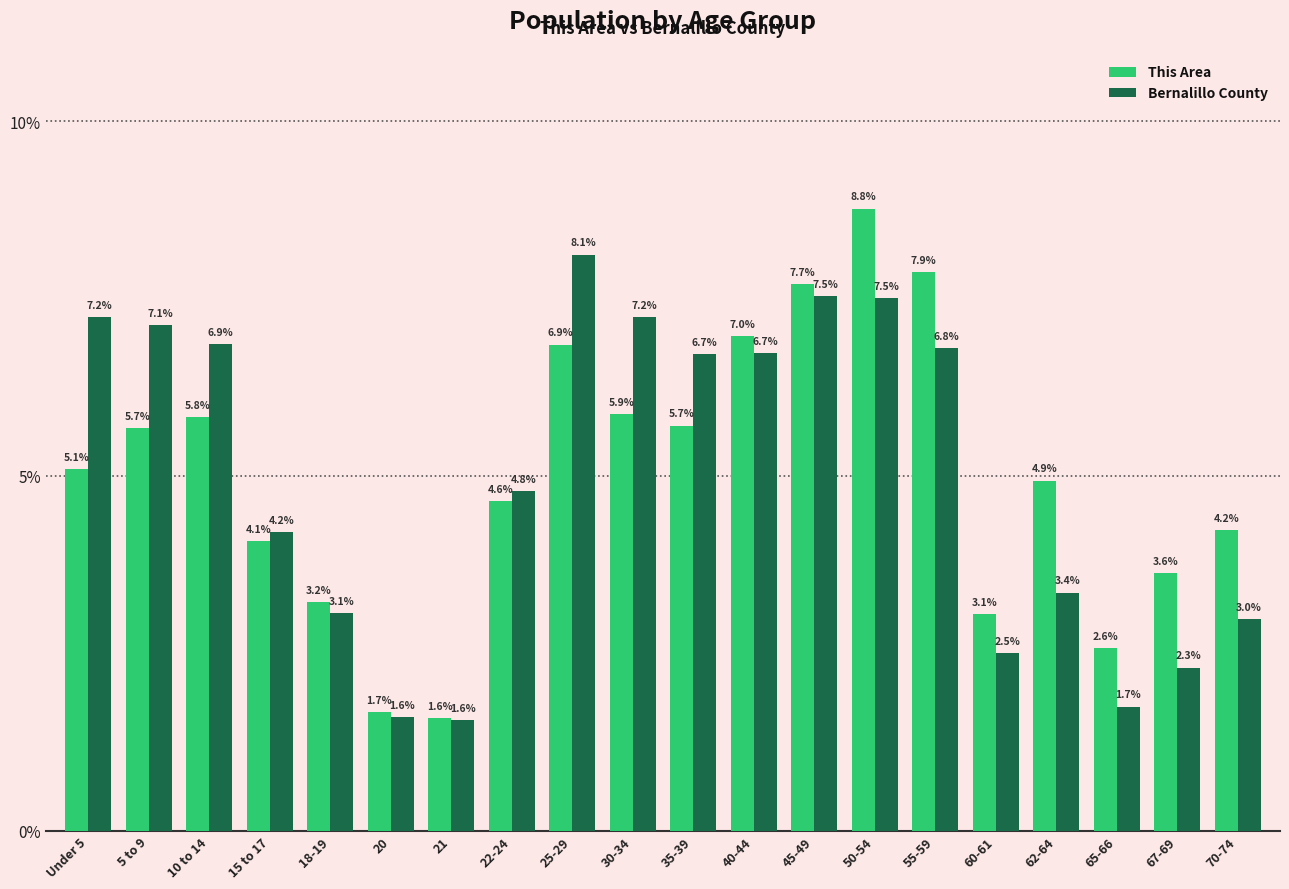

Reading left to right, what are all the values shown in this chart?

This Area: 5.1	5.7	5.8	4.1	3.2	1.7	1.6	4.6	6.9	5.9	5.7	7.0	7.7	8.8	7.9	3.1	4.9	2.6	3.6	4.2
Bernalillo County: 7.2	7.1	6.9	4.2	3.1	1.6	1.6	4.8	8.1	7.2	6.7	6.7	7.5	7.5	6.8	2.5	3.4	1.7	2.3	3.0